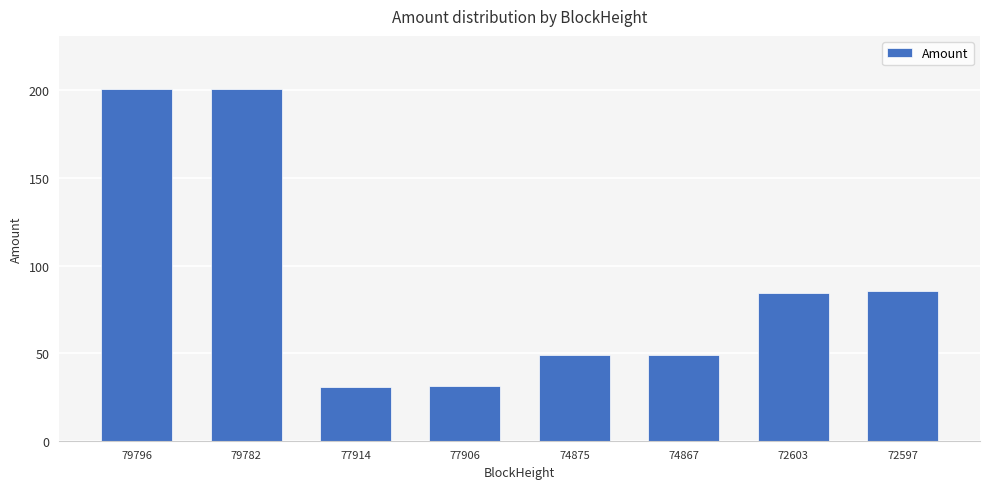

Approximately how many times larger is the value at 74867 compared to 72603?

0.6